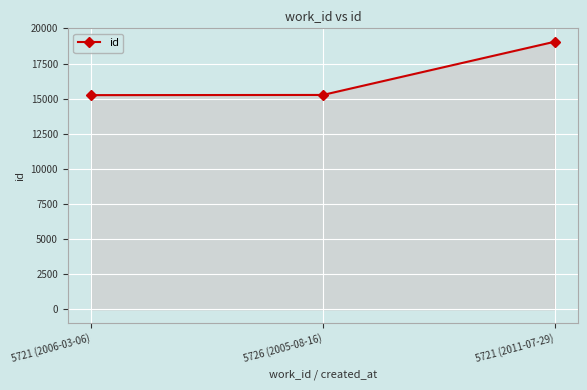

What is the label of the 1st point from the right?

5721 (2011-07-29)